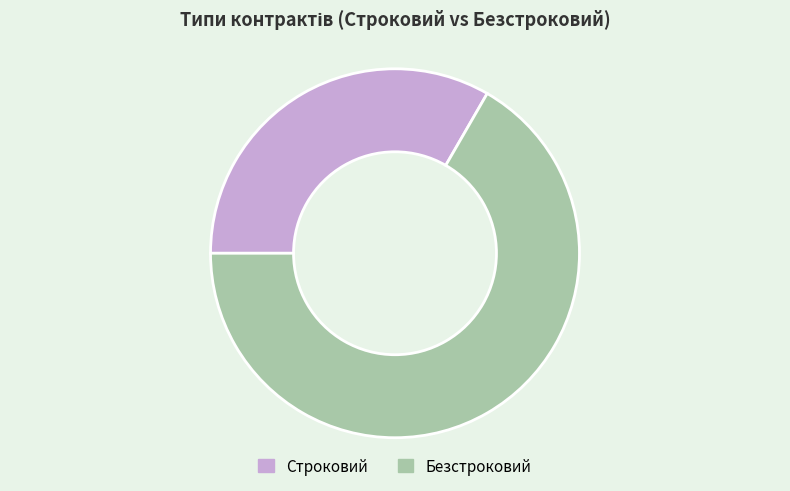

How many slices are in this pie chart?

2